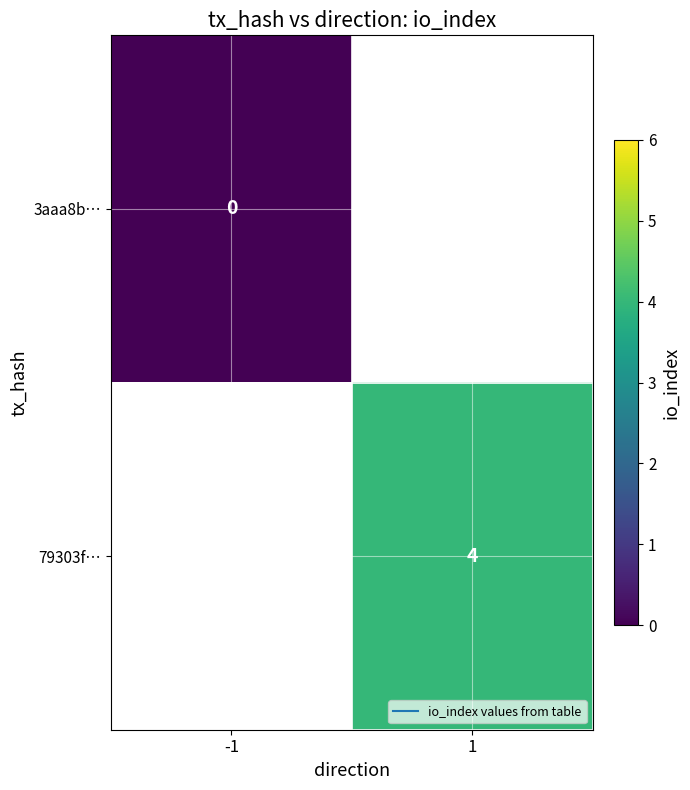

How many data points does each series have?

2